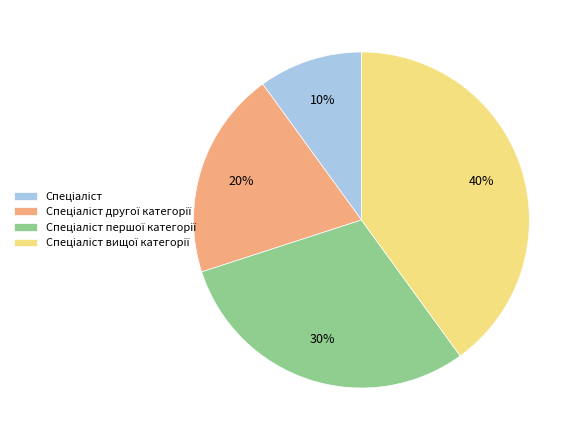

Does any single category account for the majority?

No